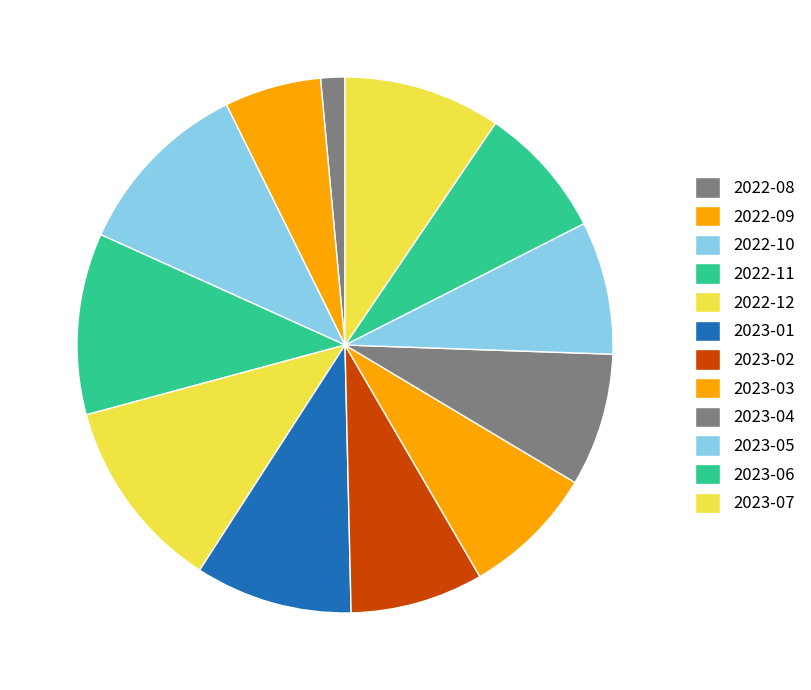

How many slices are in this pie chart?

12